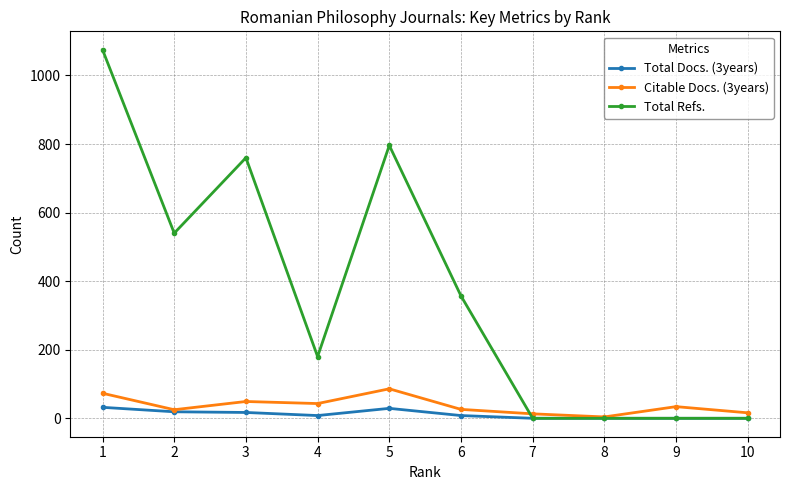

True or false: Total Refs. has more than 0 interior local peaks.

True